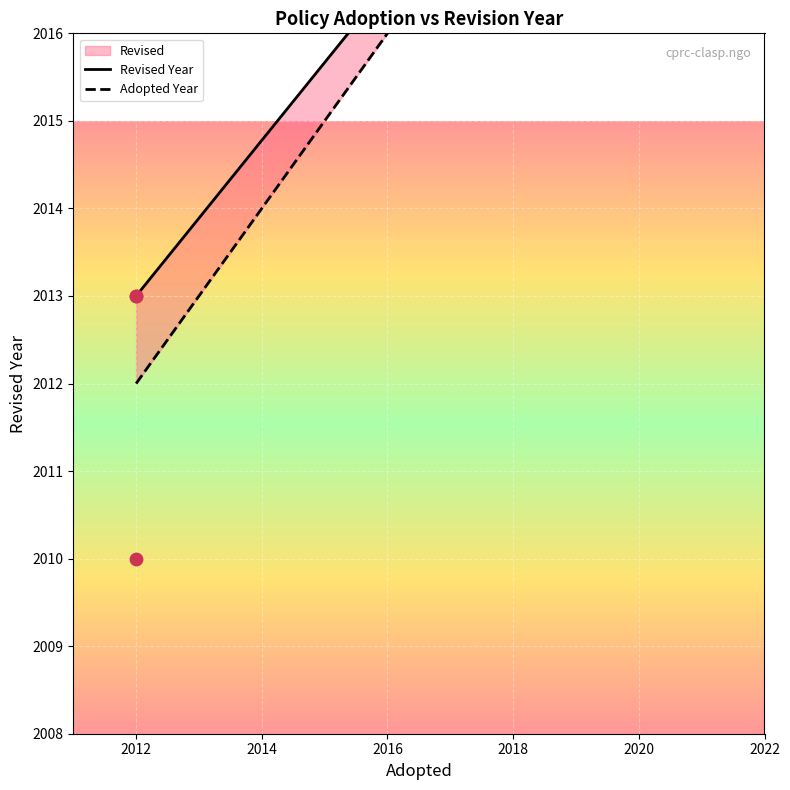

What is the ratio of the value at 2 to the value at 3?

1.0